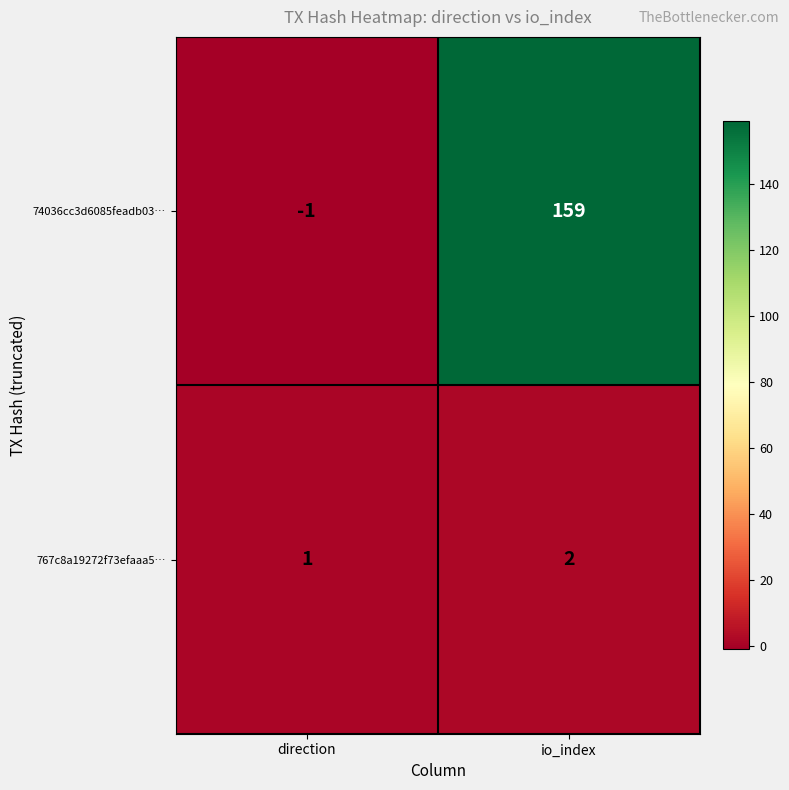

True or false: 767c8a19272f73efaaa5… has a value of 2 at io_index.

True